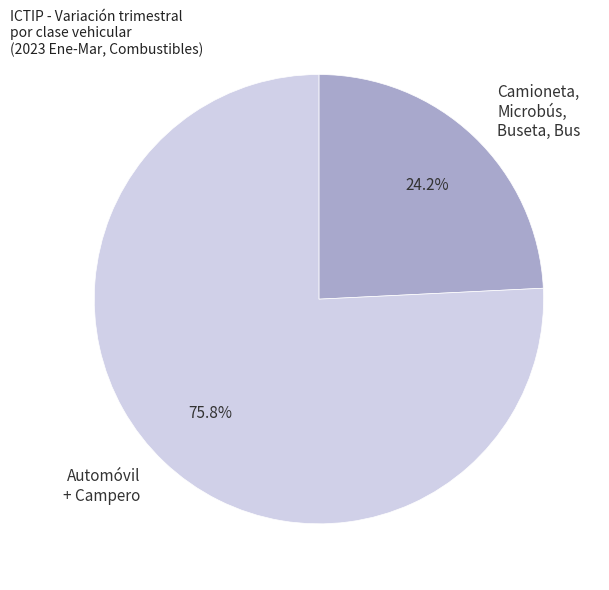

Is there any slice that represents more than half of the pie?

Yes